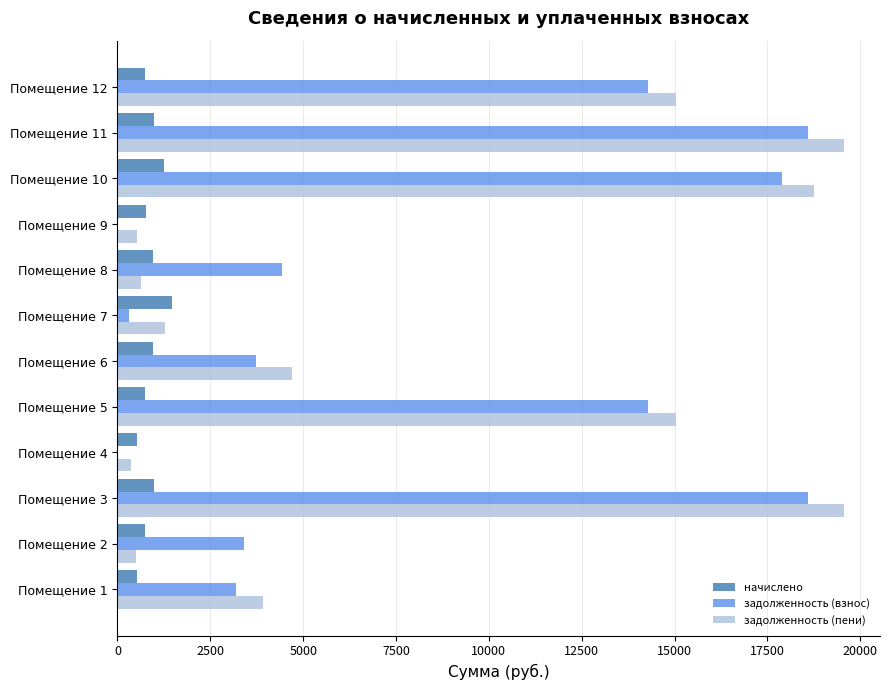

Which series has the widest spread of values?

задолженность (пени)